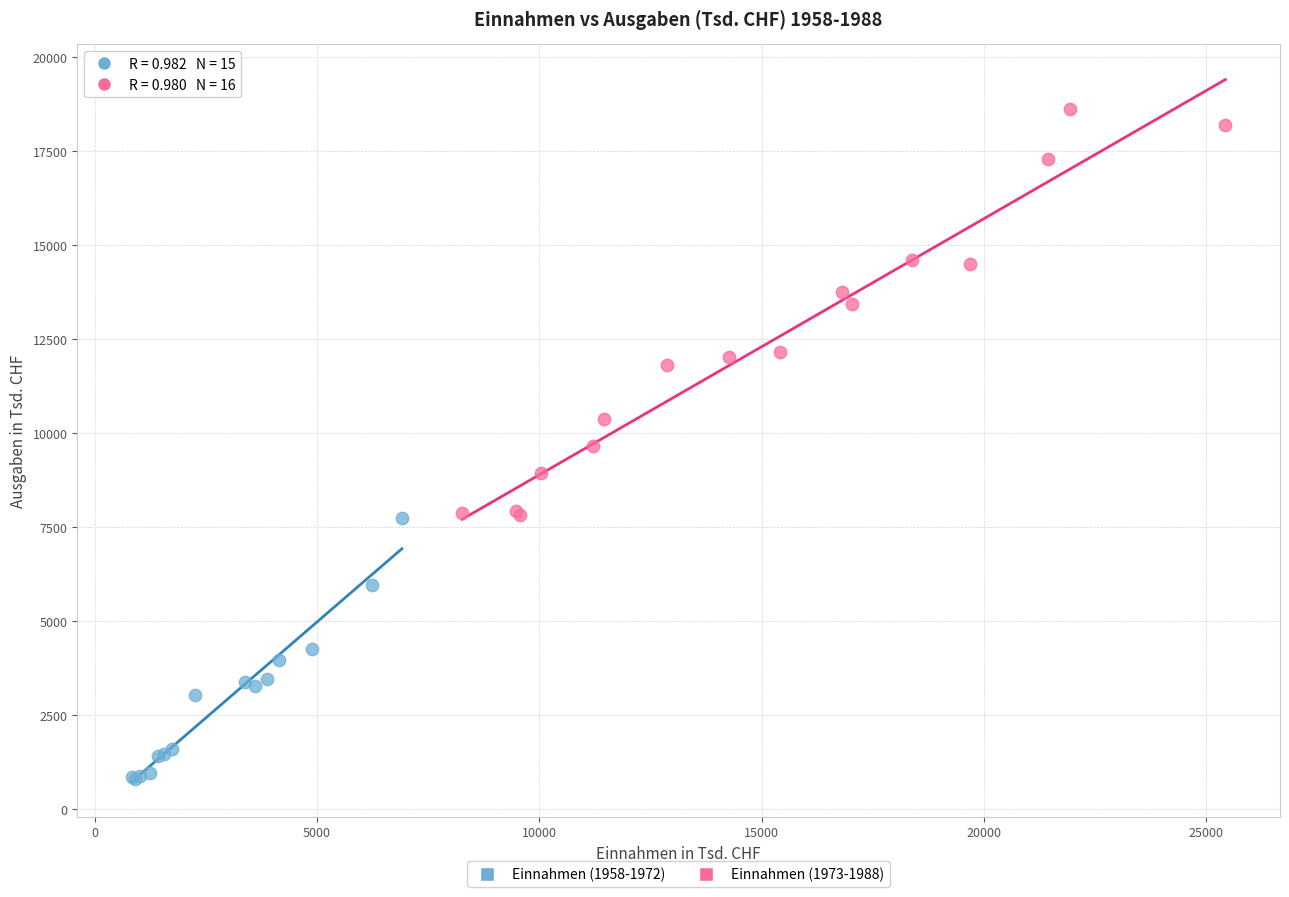

Which series reaches the minimum Y coordinate?

Einnahmen (1958-1972)